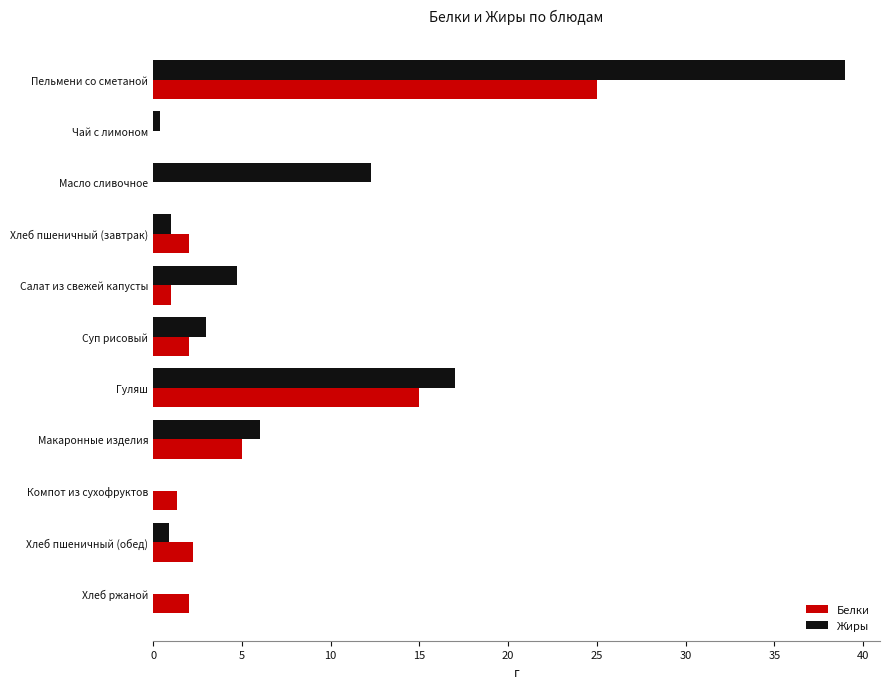

What is the average value of the Белки series?

5.1